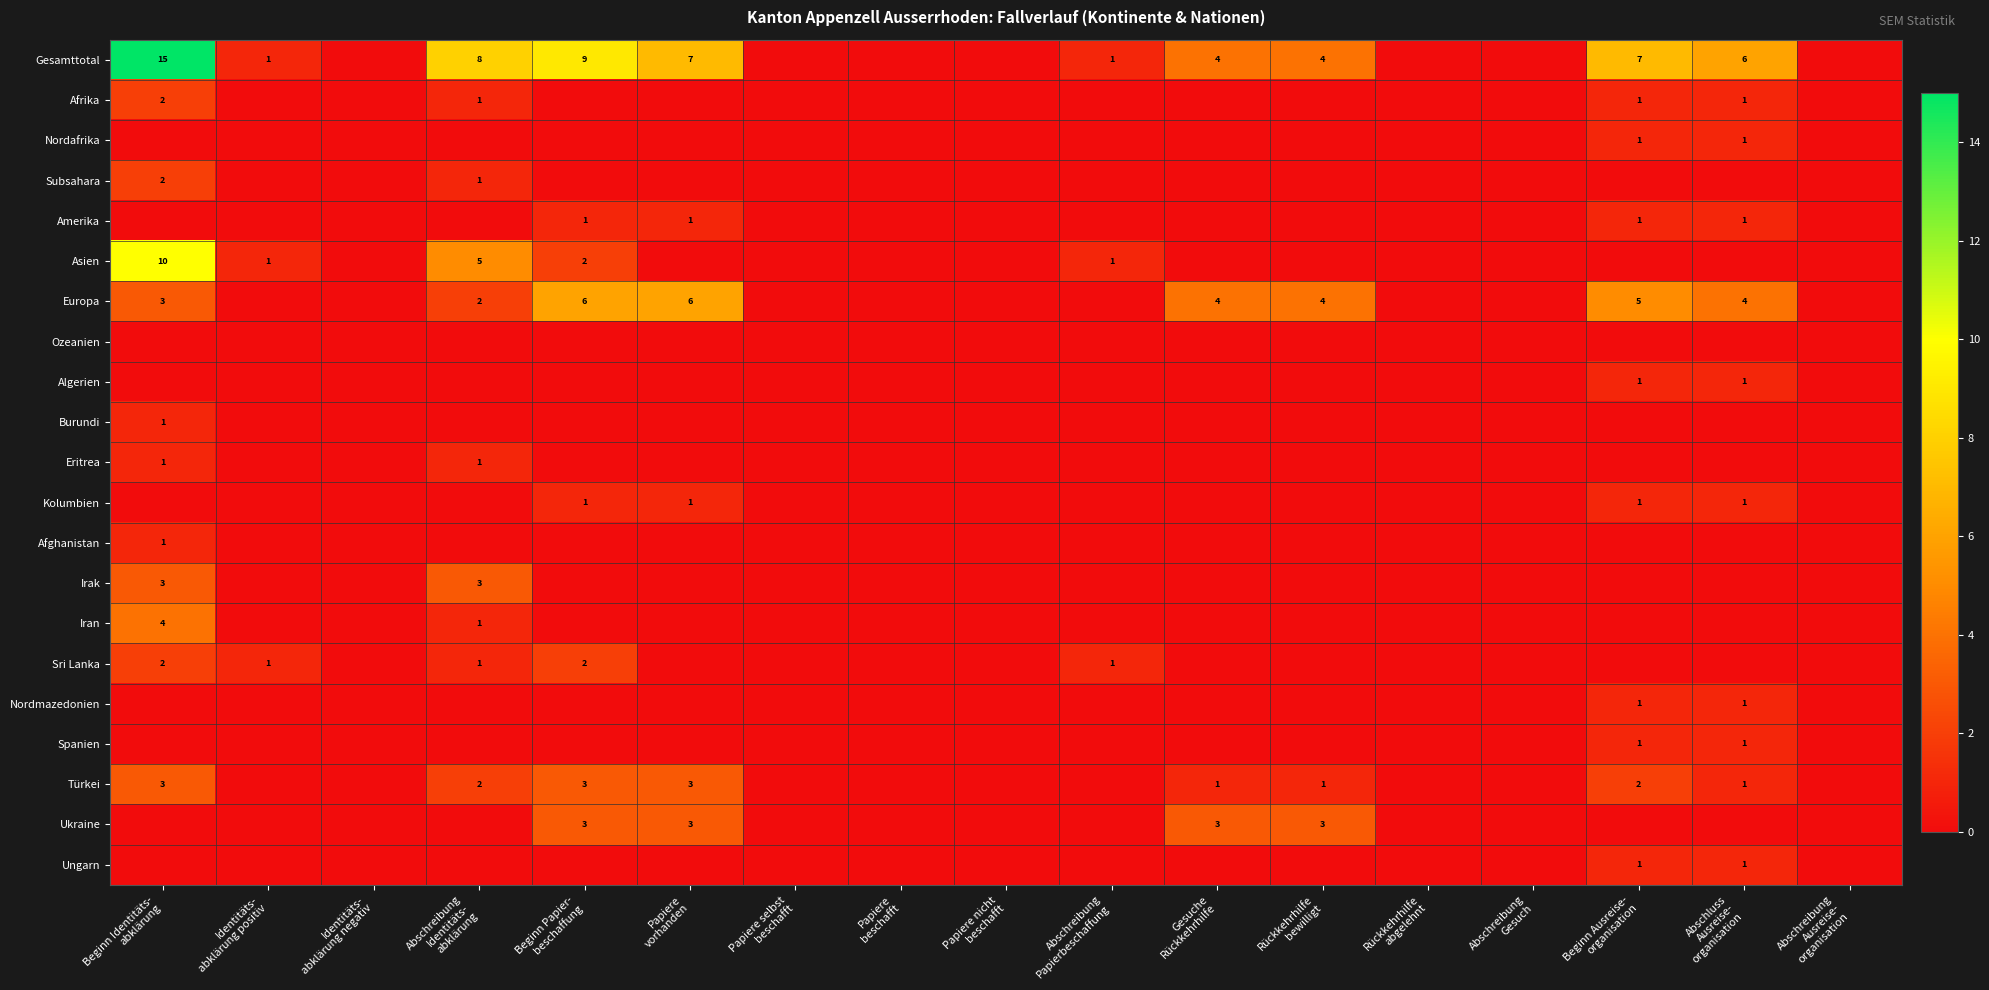

At how many categories does at least one series exceed 6?

5